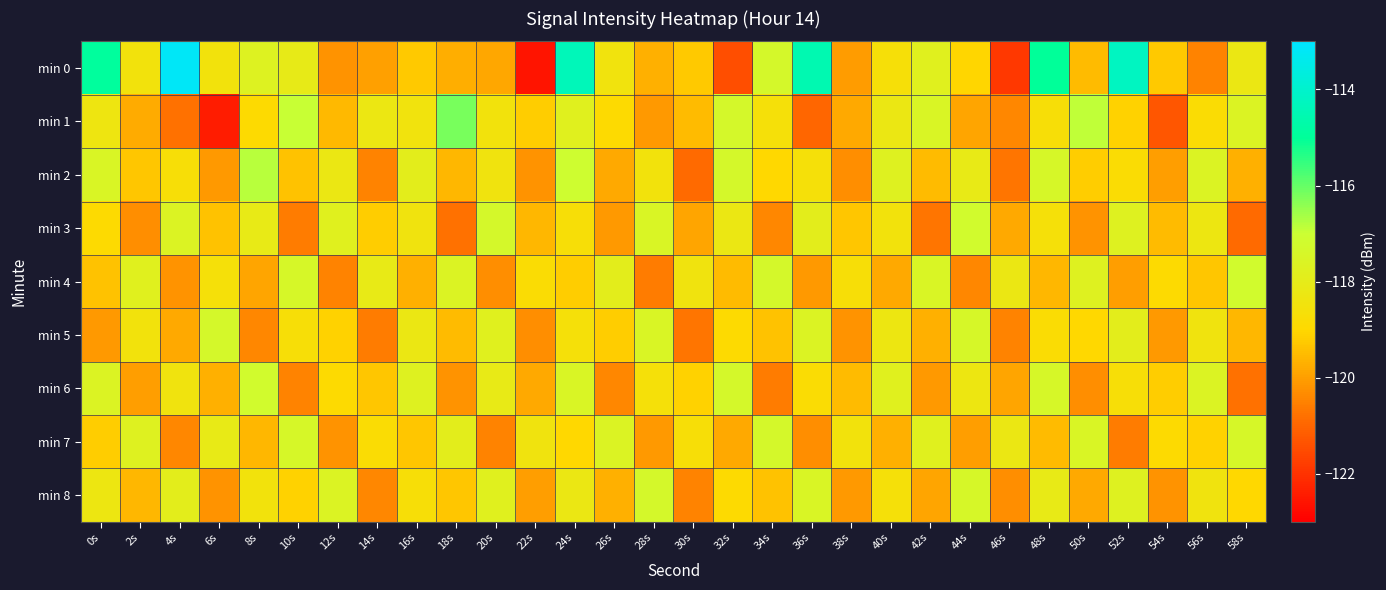

Which category has the highest value across all series?

4s